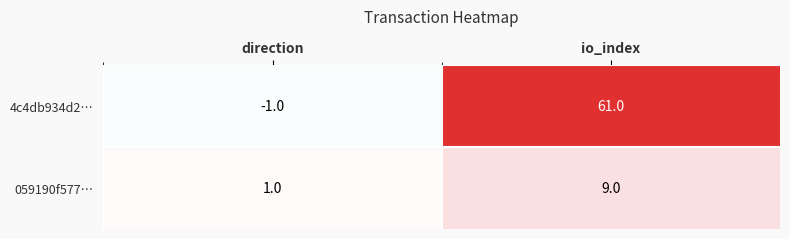

What is the sum of all 4c4db934d2… values?

60